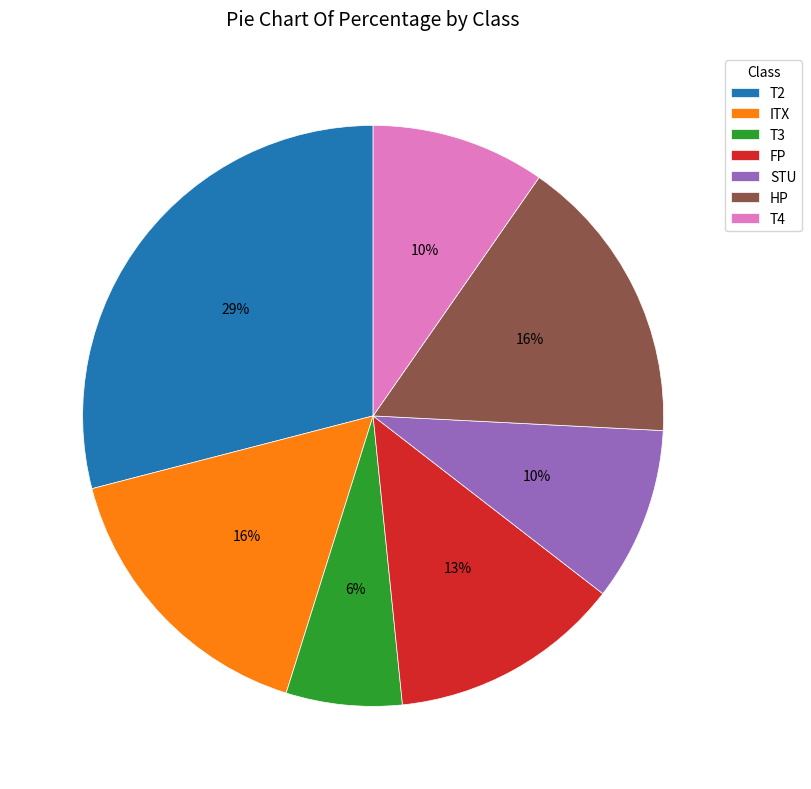

How many segments does this pie chart have?

7